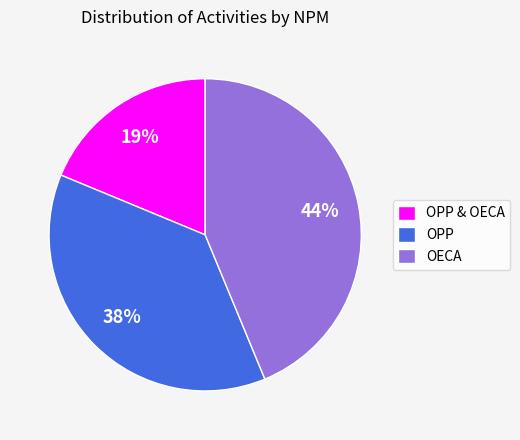

Is it true that OPP & OECA is 19% of the pie?

True